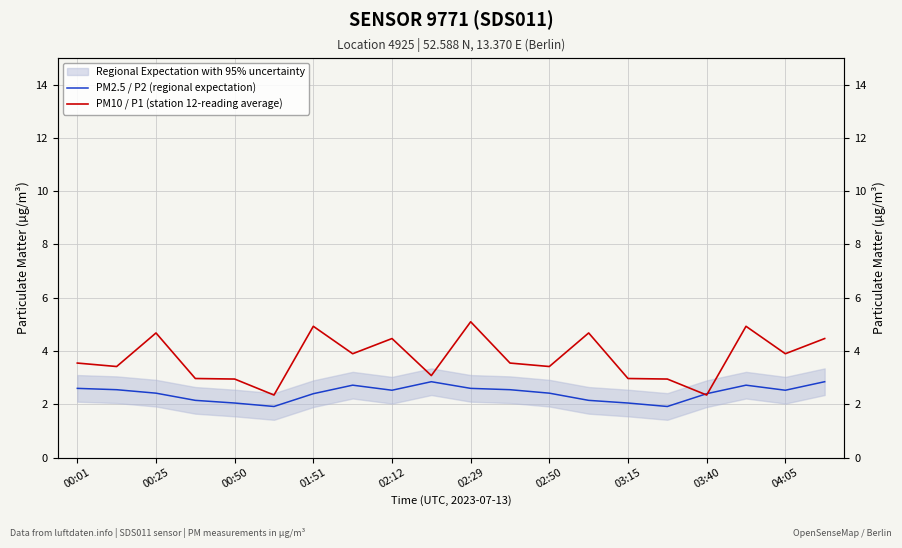

What is the difference between the highest and lowest values at 04:05?

1.4